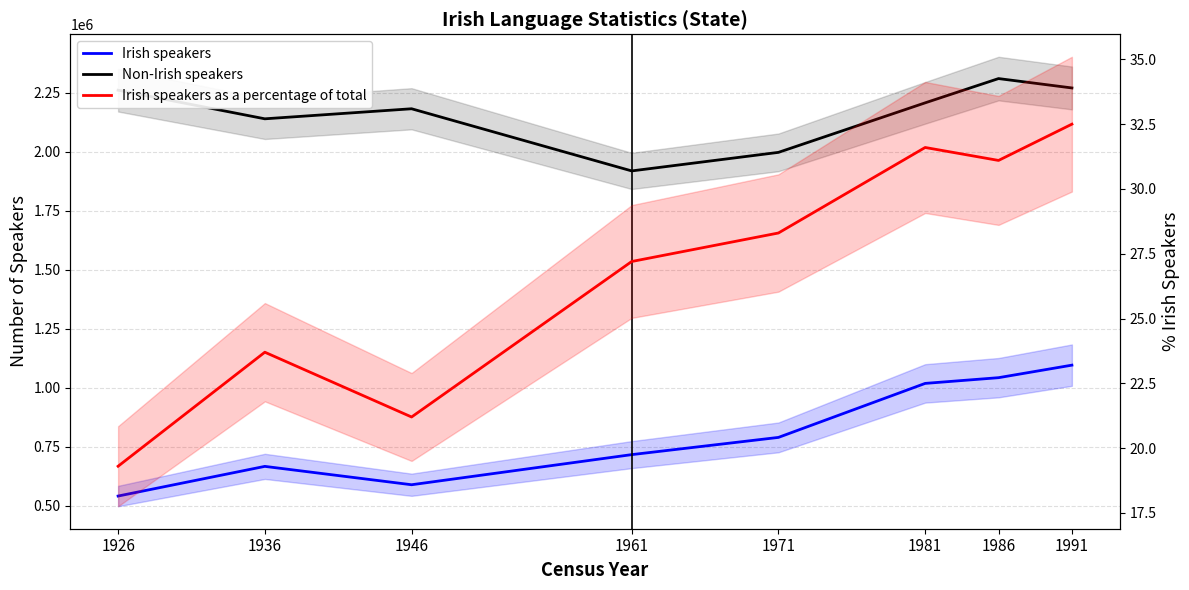

How many values in the Irish speakers as a percentage of total series exceed 28?

4